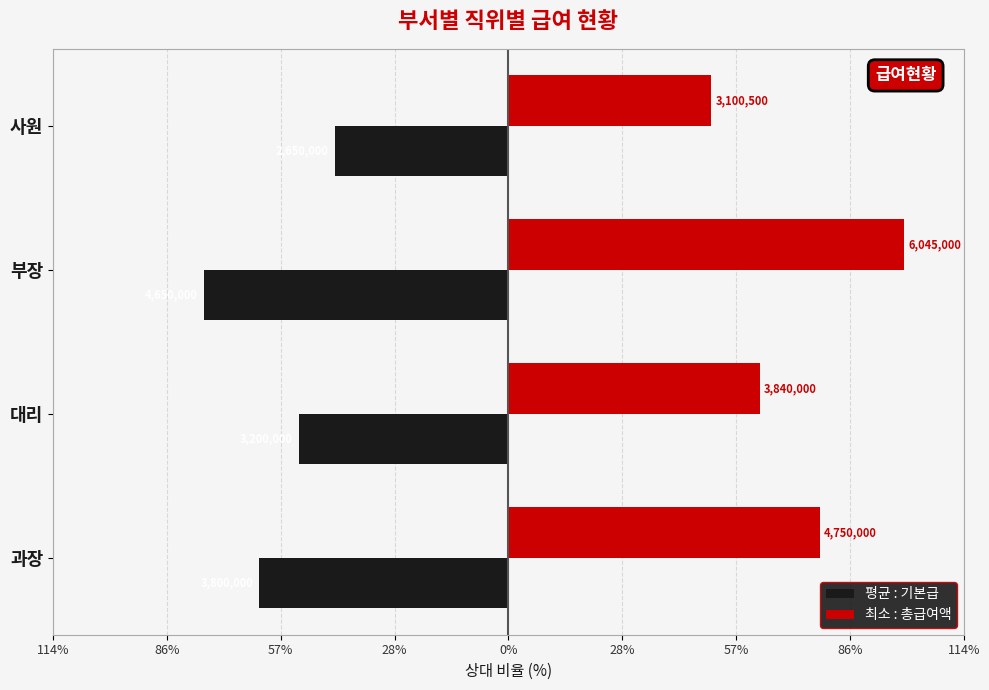

Which series has the largest total across all categories?

최소 : 총급여액